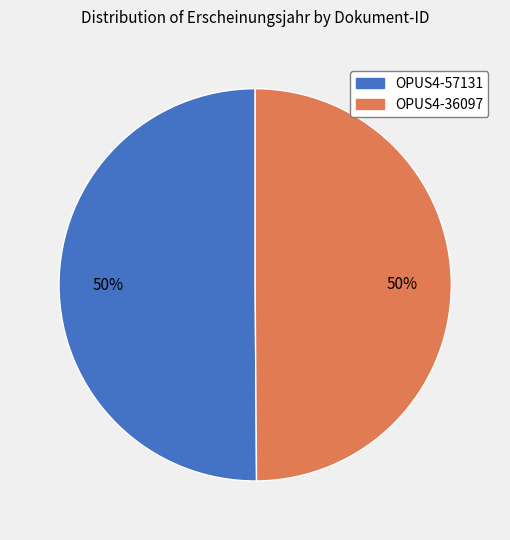

To the nearest percent, what is the combined percentage of OPUS4-36097 and OPUS4-57131?

100%